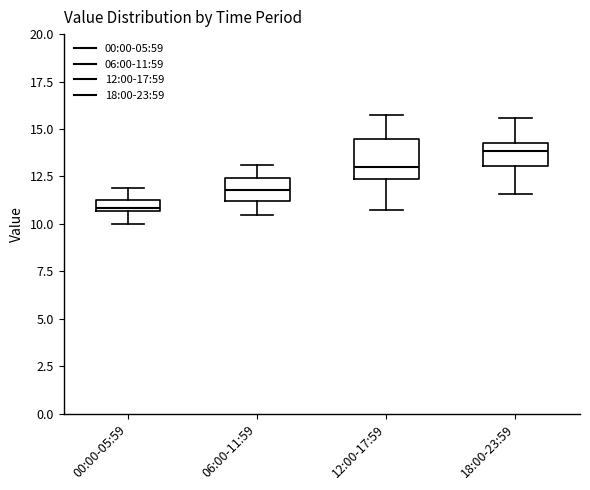

Which box is the tallest, from its lower edge to its upper edge?

12:00-17:59